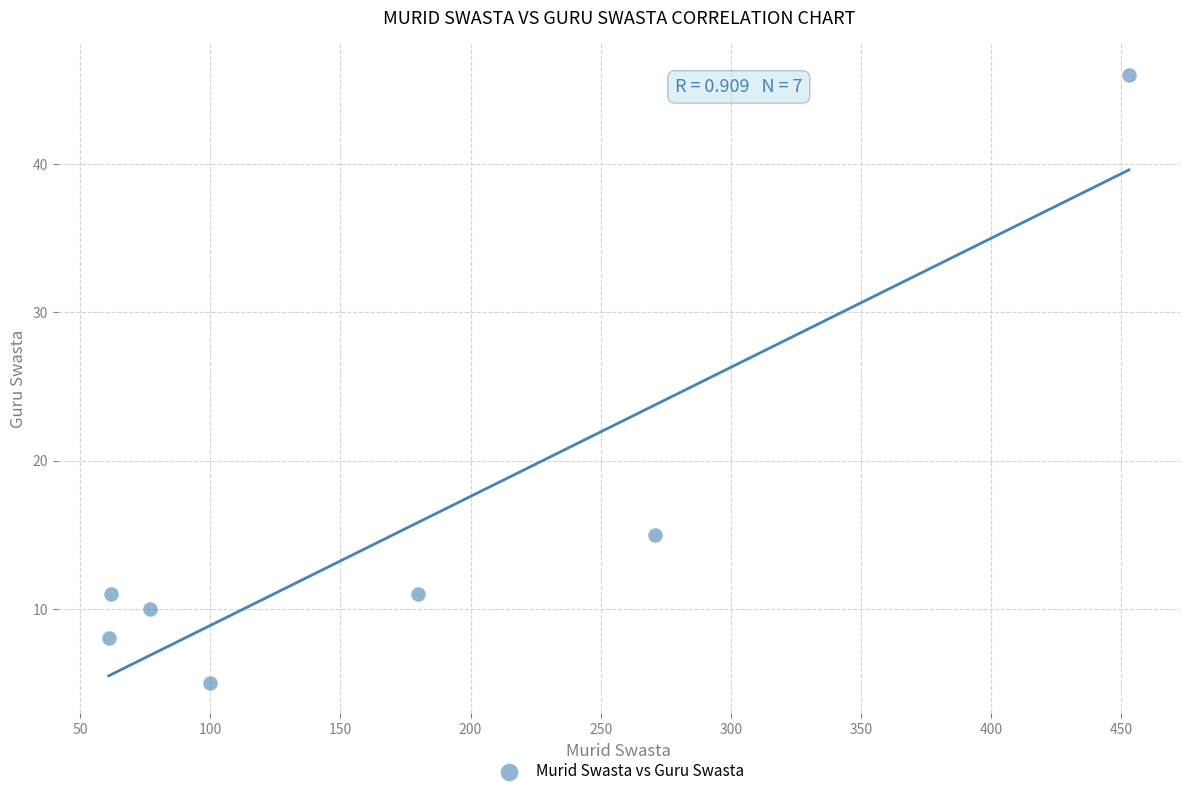

What Y value in the scatter plot is closest to 25?

15